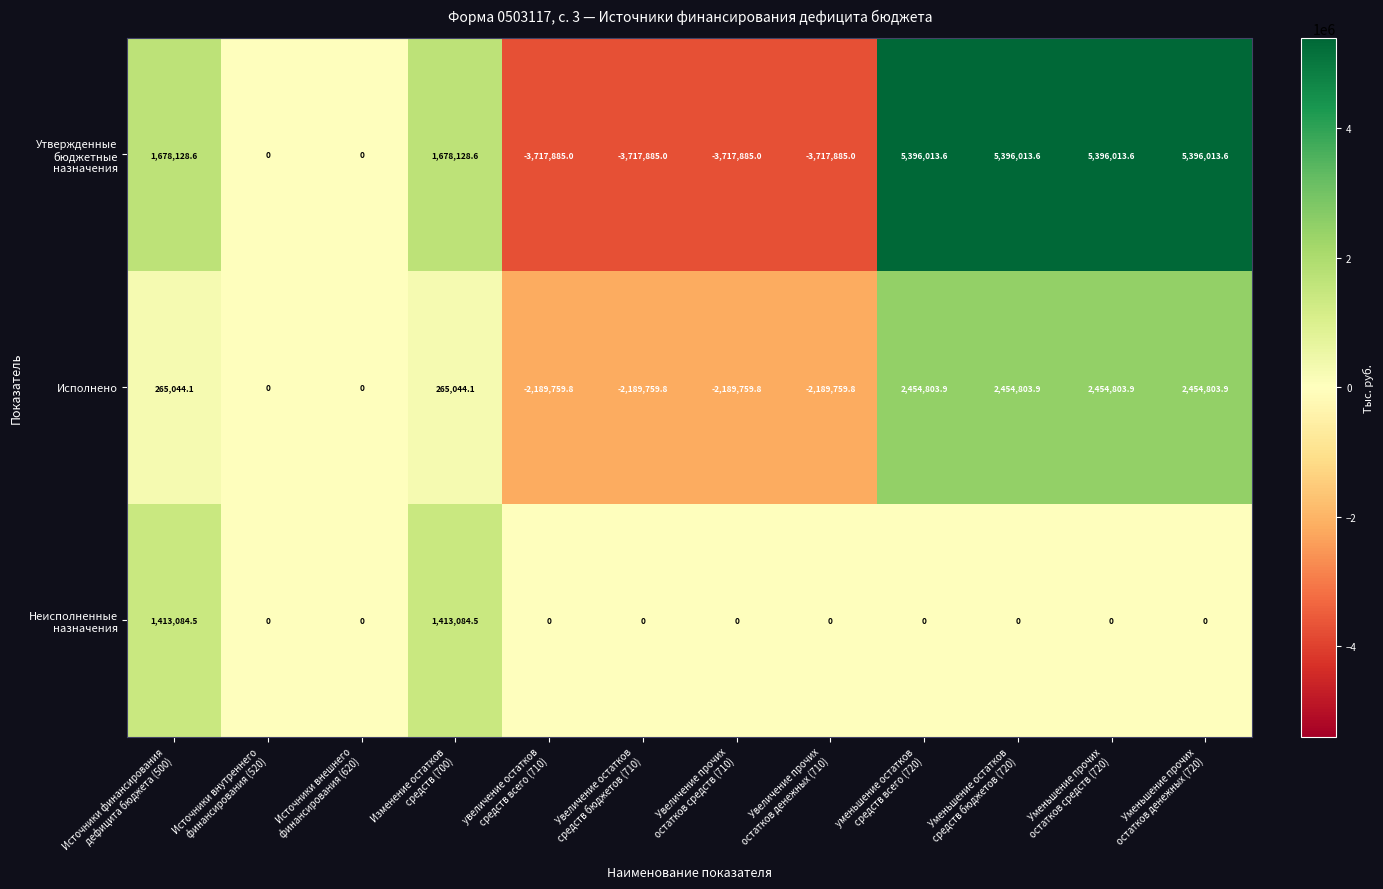

What is the average value of the Исполнено series?

132522.1